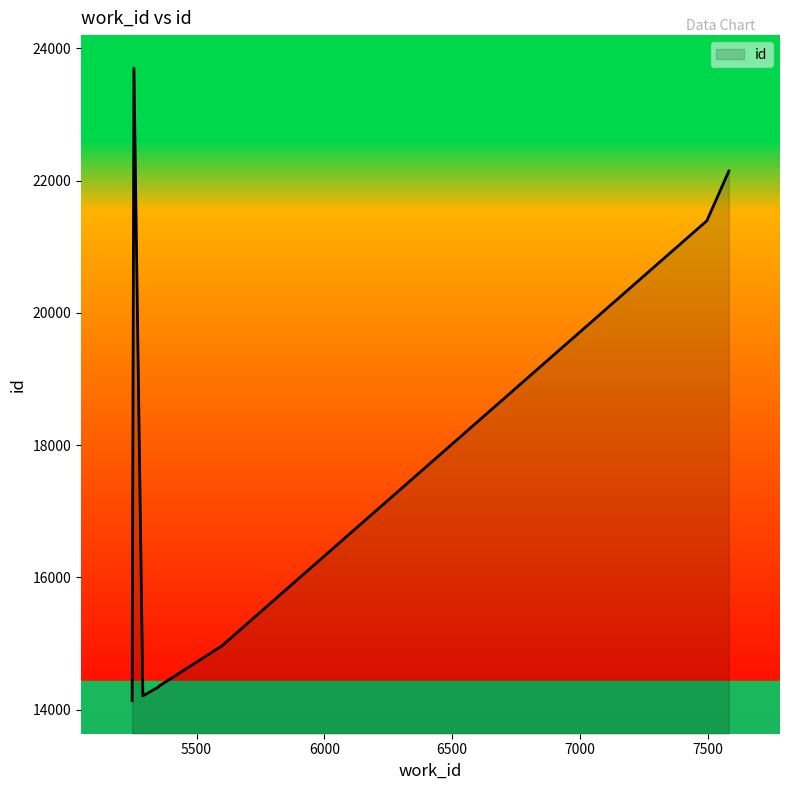

What is the value of the 8th point from the left?

21413